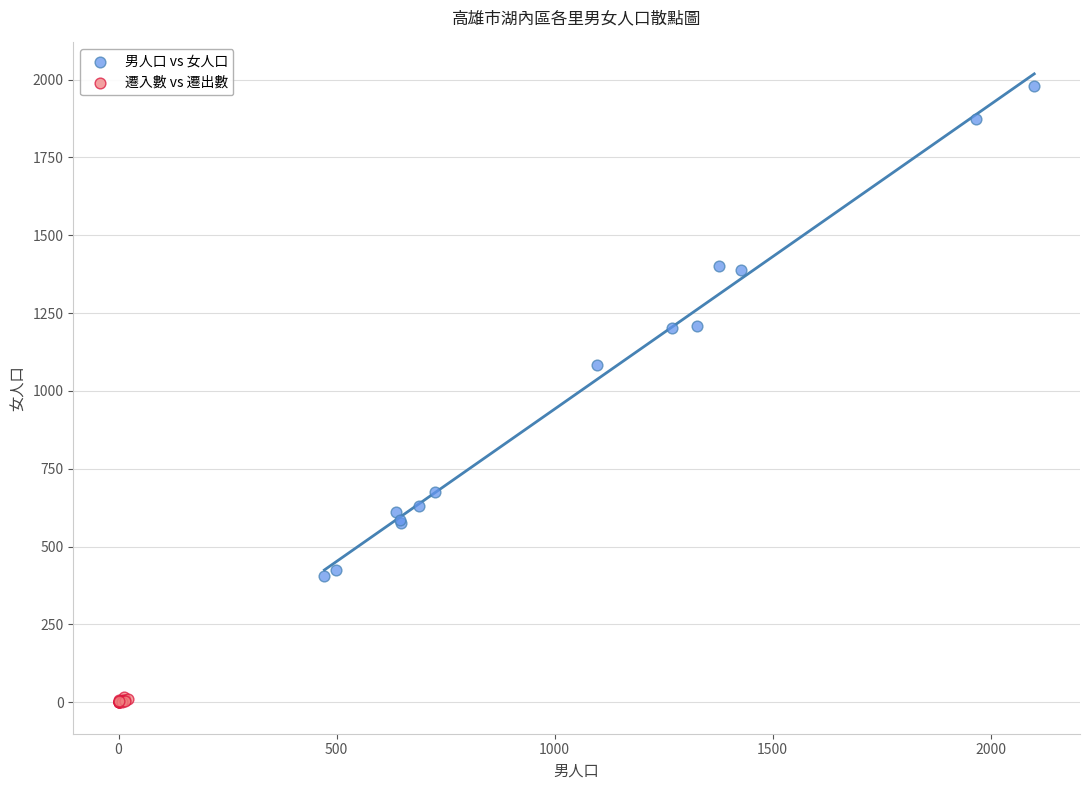

Which series has the largest Y range (max minus min)?

男人口 vs 女人口